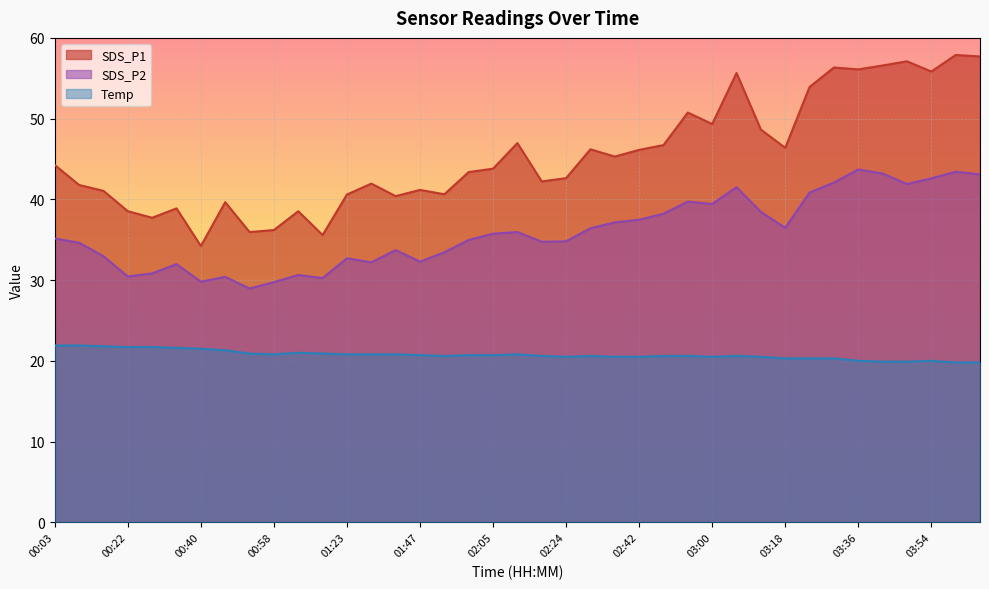

True or false: SDS_P2 has a value of 37.5 at 02:42.

True